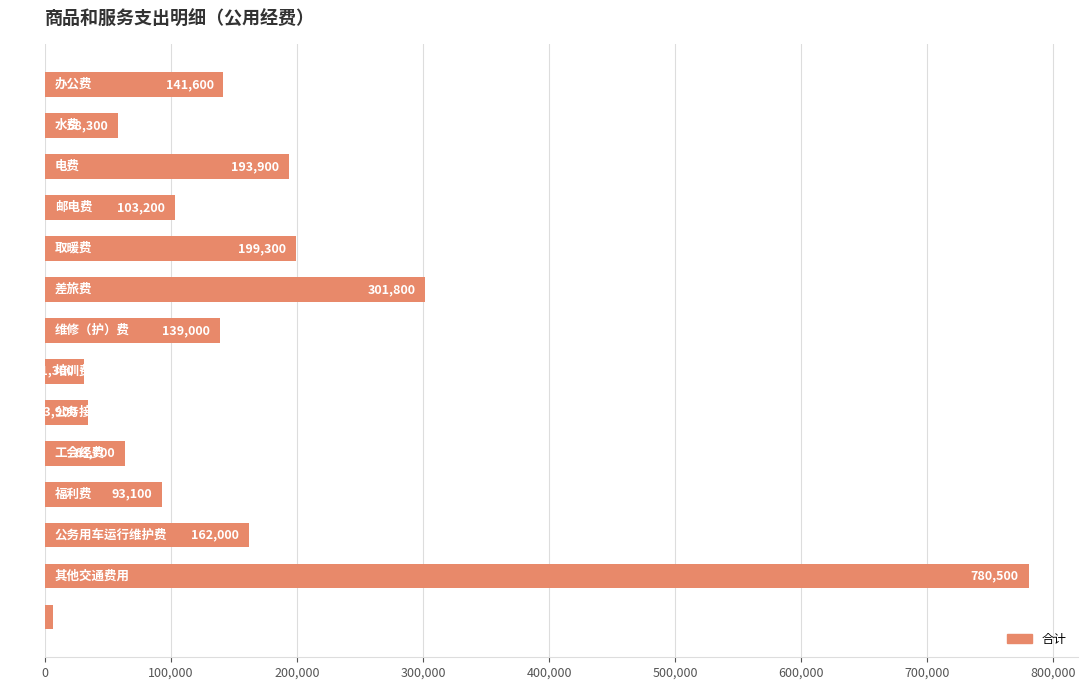

What is the value of the 13th bar from the top?

780500